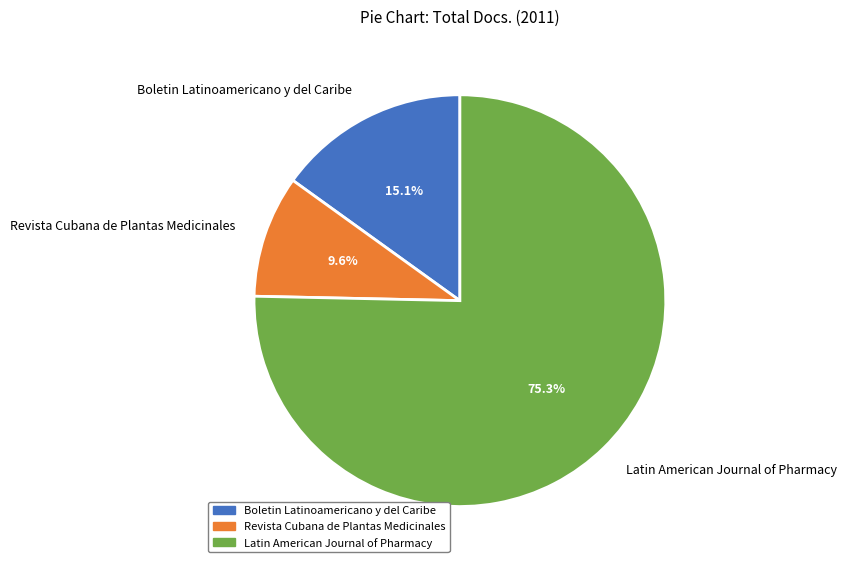

What portion of the pie excludes Latin American Journal of Pharmacy?

24.7%